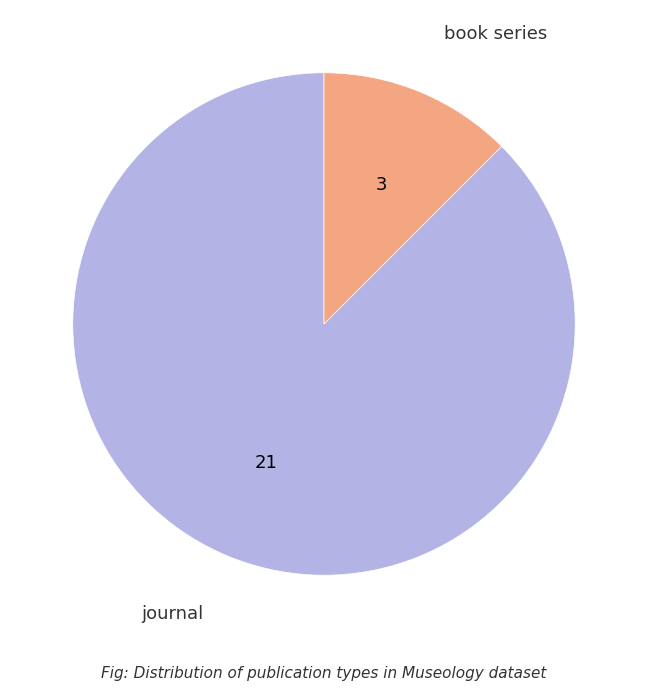

Is there a majority slice in this chart?

Yes